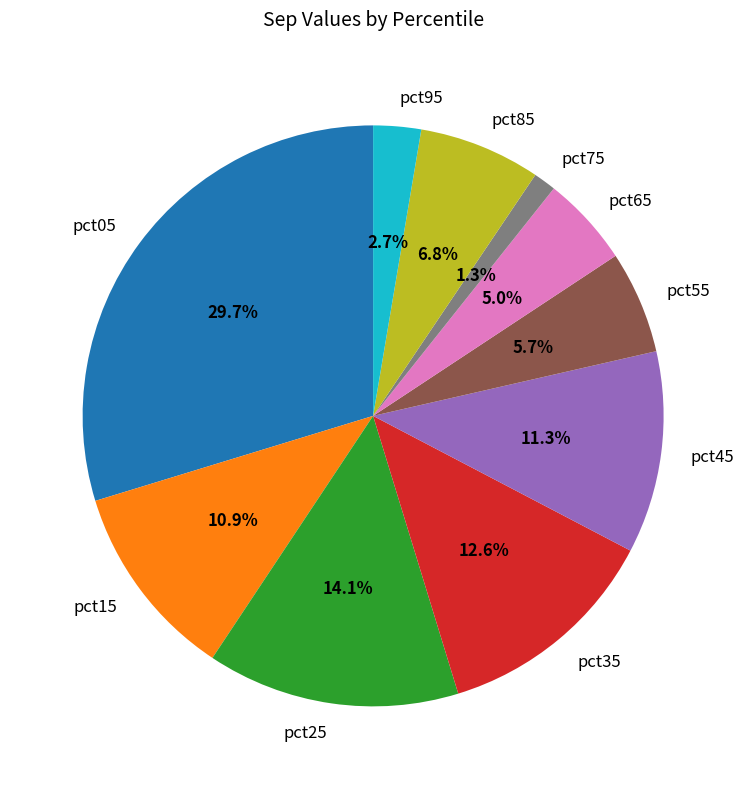

To the nearest percent, what is the combined percentage of pct15 and pct95?

14%